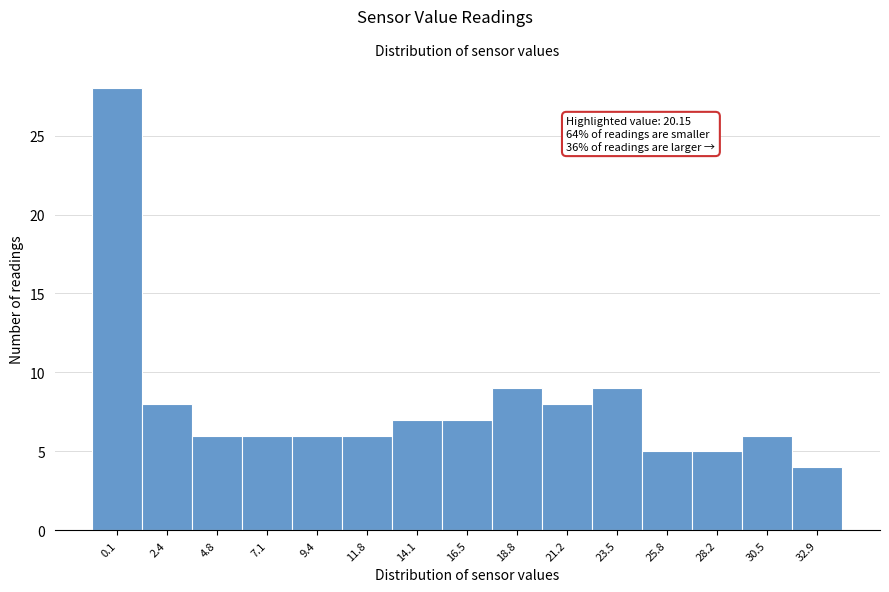

Reading right to left, list all the values displayed in this chart.

32.9=4	30.5=6	28.2=5	25.8=5	23.5=9	21.2=8	18.8=9	16.5=7	14.1=7	11.8=6	9.4=6	7.1=6	4.8=6	2.4=8	0.1=28